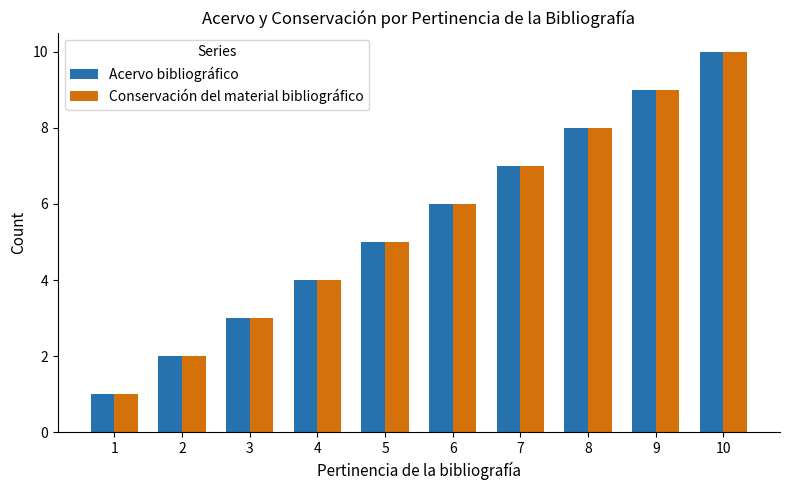

The Acervo bibliográfico series shows 7 at 7. True or false?

True